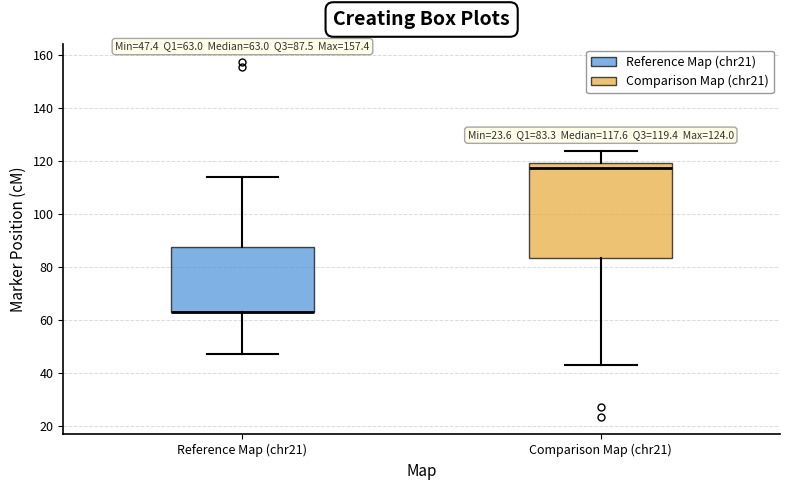

Which box is the tallest, from its lower edge to its upper edge?

Comparison Map (chr21)